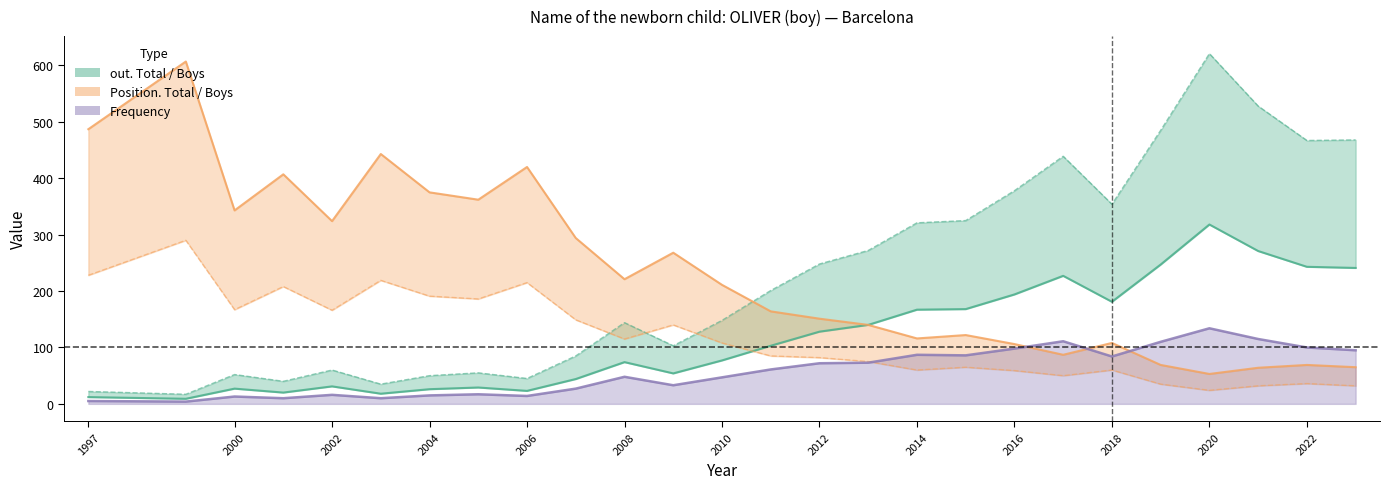

True or false: out. Total and Frequency intersect in this chart.

False